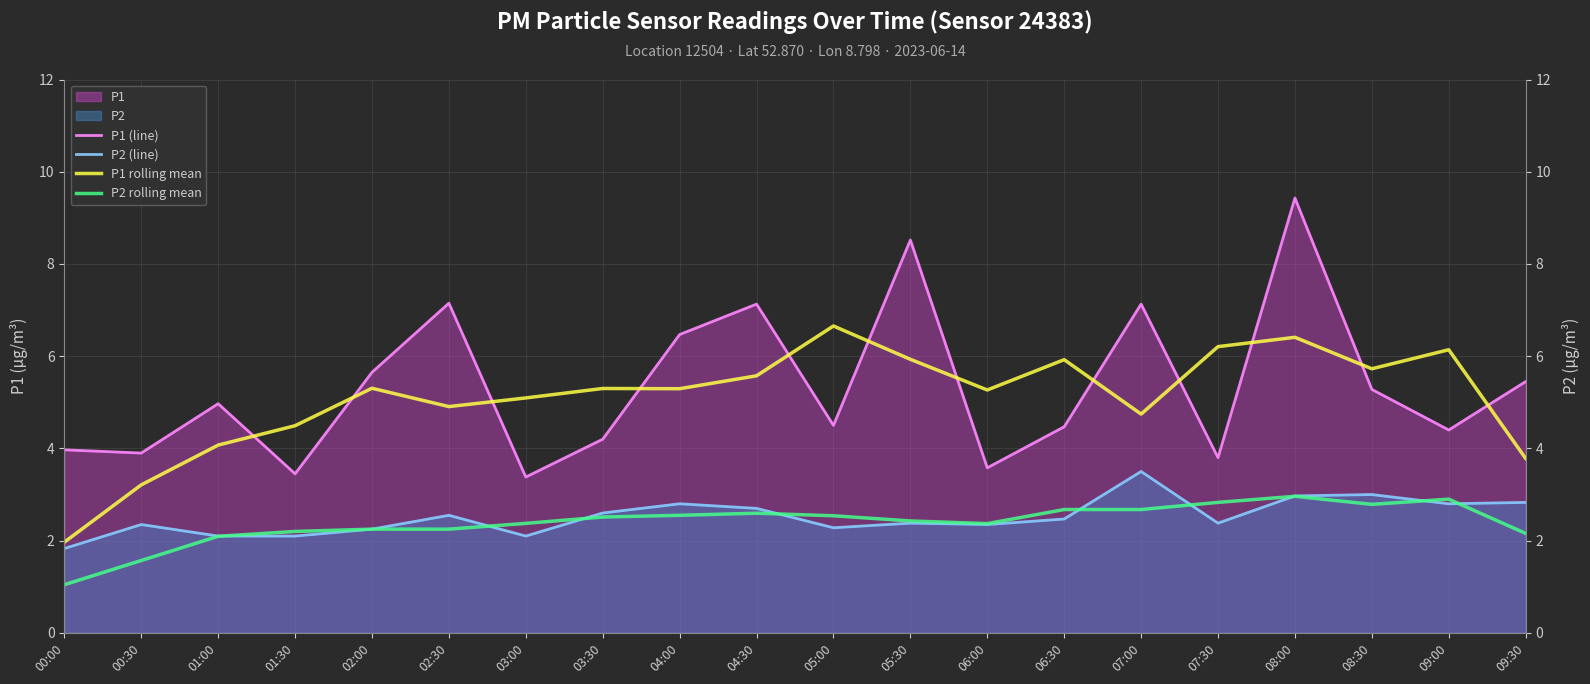

Which series has the largest range (max minus min)?

P1 (line)